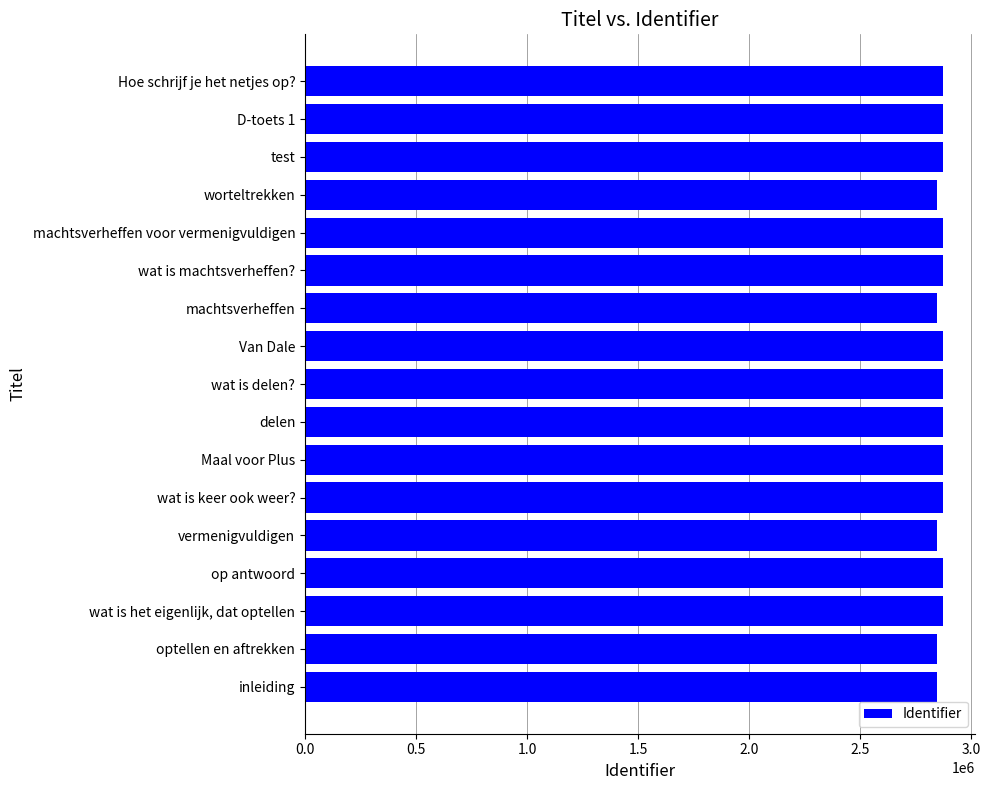

What is the average value?

2865502